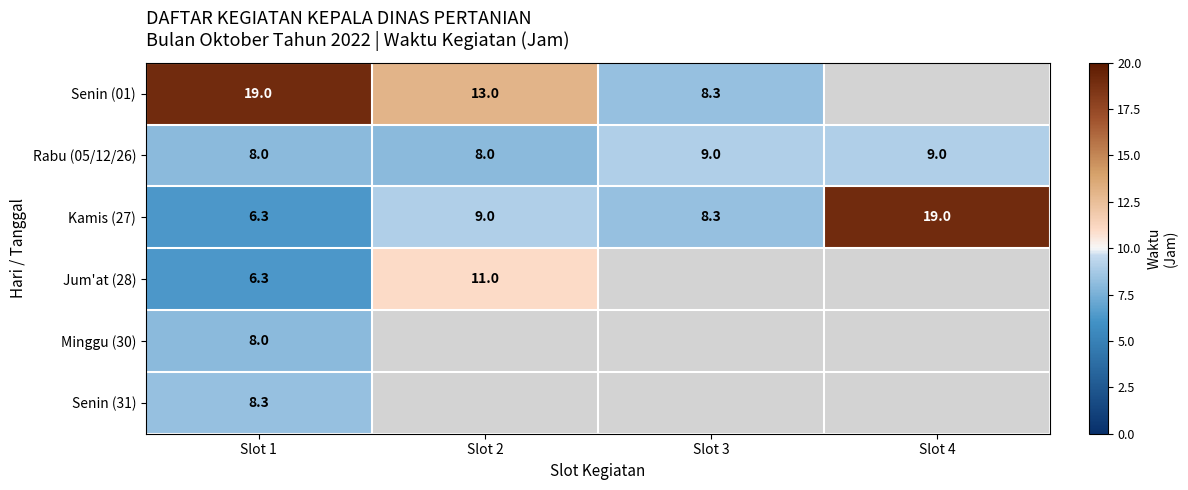

The value of Senin (01) at Slot 2 is 13.0. True or false?

True